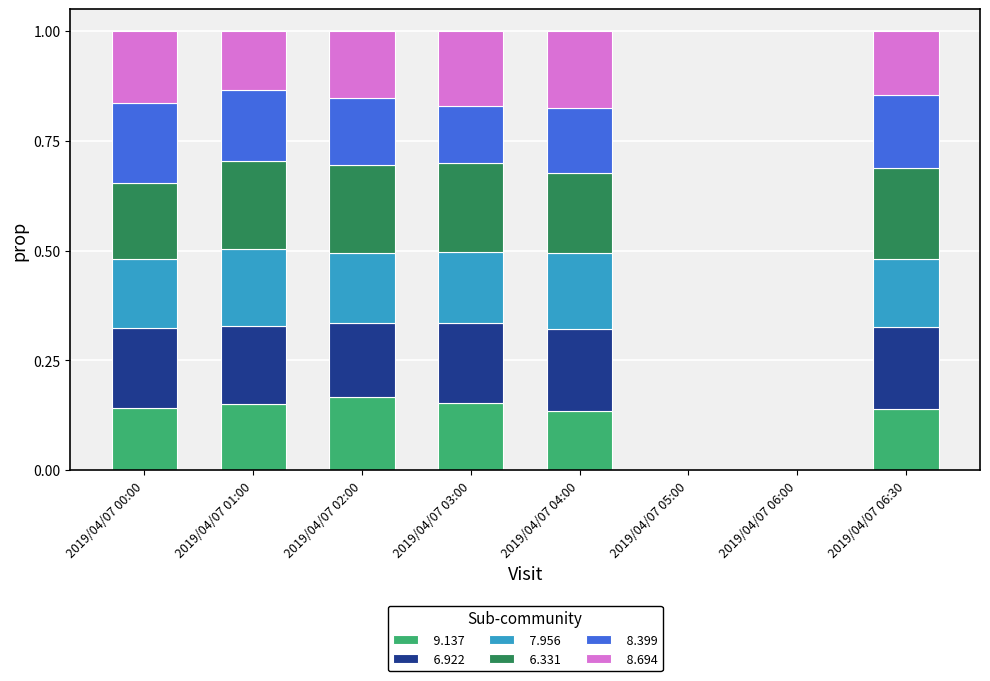

What is the total value across all series at 2019/04/07 03:00?

1.0